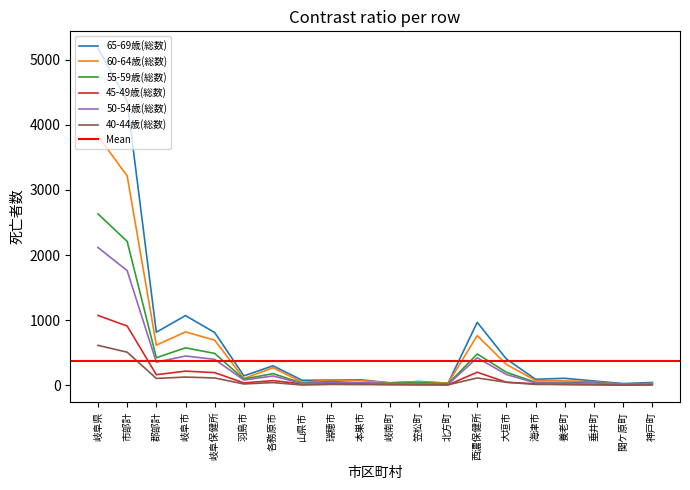

Reading right to left, list all the values displayed in this chart.

65-69歳(総数): 43	26	66	107	92	403	967	32	58	37	84	80	76	299	144	810	1070	815	4363	5178
60-64歳(総数): 30	12	54	68	73	320	763	31	54	38	72	80	46	270	102	693	819	616	3215	3831
55-59歳(総数): 30	9	45	41	45	199	480	22	39	32	30	60	32	179	95	489	575	423	2210	2633
45-49歳(総数): 11	2	9	12	23	46	200	6	10	10	19	21	21	71	36	194	217	162	910	1072
50-54歳(総数): 24	15	36	30	36	165	422	14	26	23	42	43	27	143	80	398	449	355	1761	2116
40-44歳(総数): 5	2	9	12	13	46	112	7	6	11	10	13	4	41	20	112	126	105	508	613